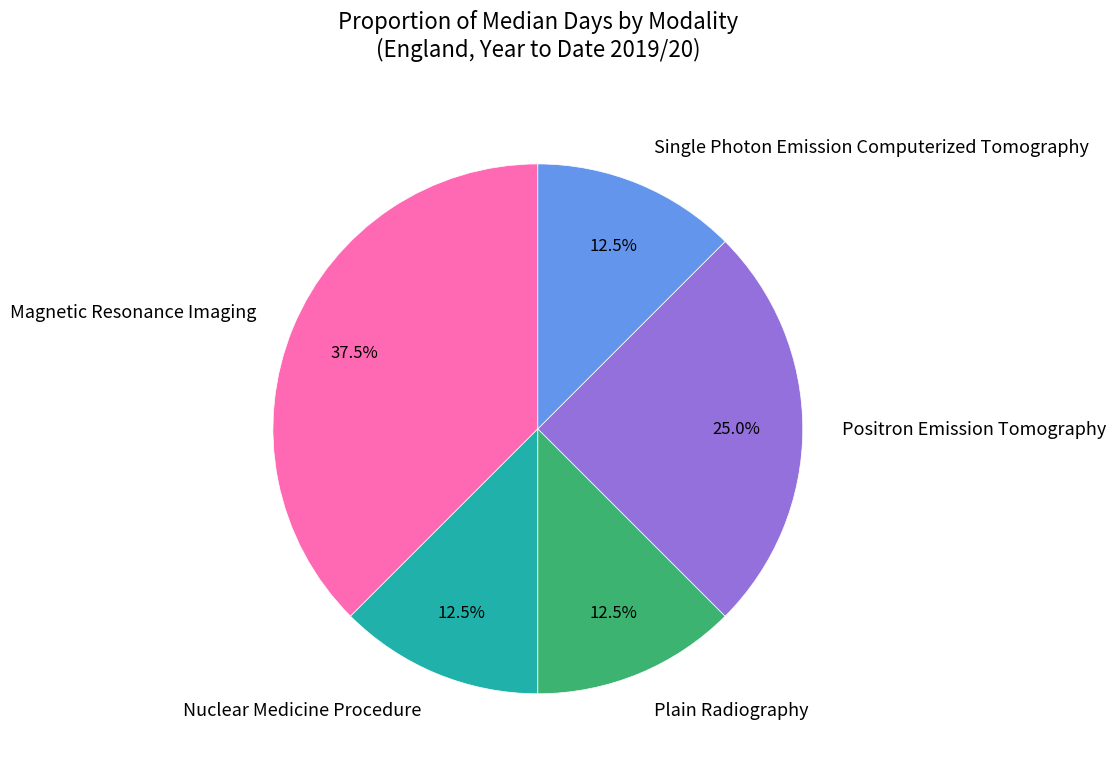

How many slices are in this pie chart?

5